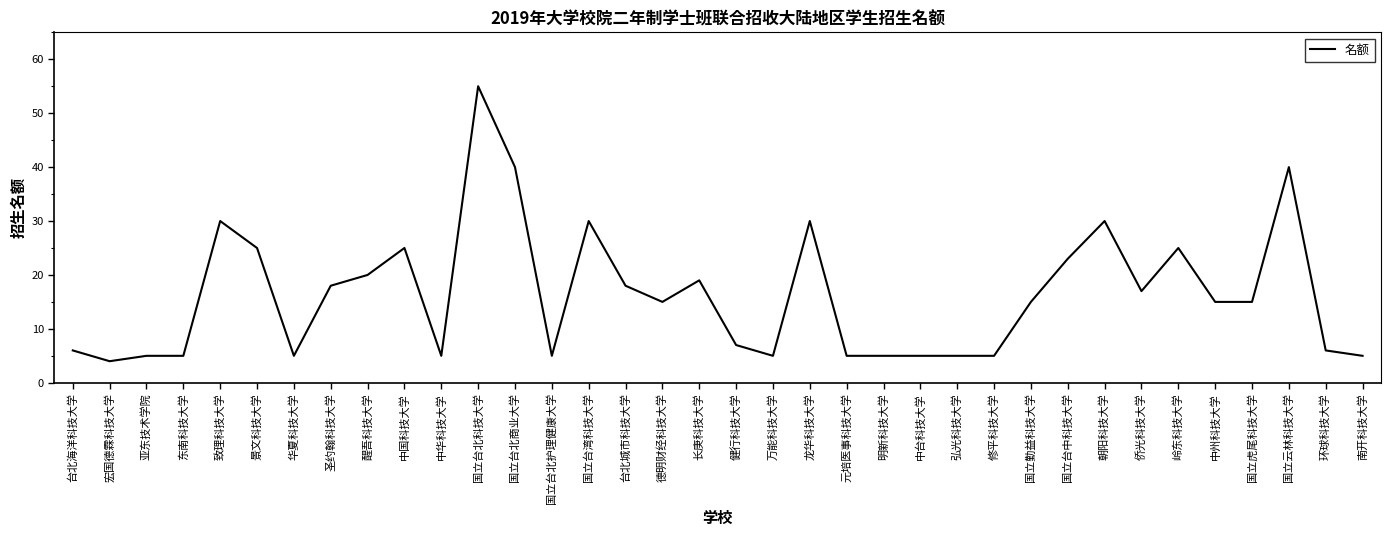

How many lines are shown in the chart?

1